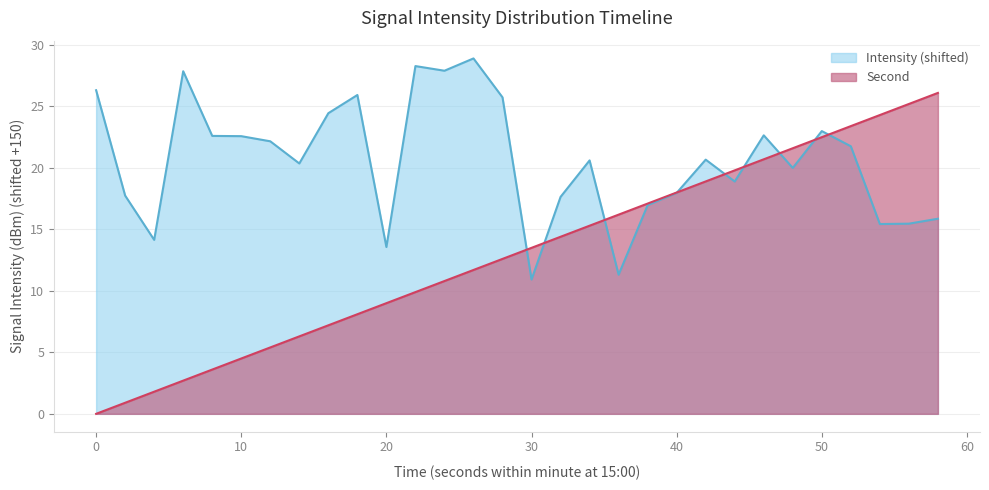

What is the difference between the highest and lowest values at 38?

0.1